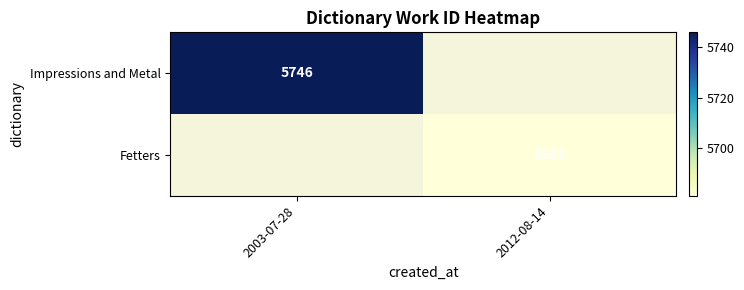

The value of Fetters at 2012-08-14 is 5681. True or false?

True